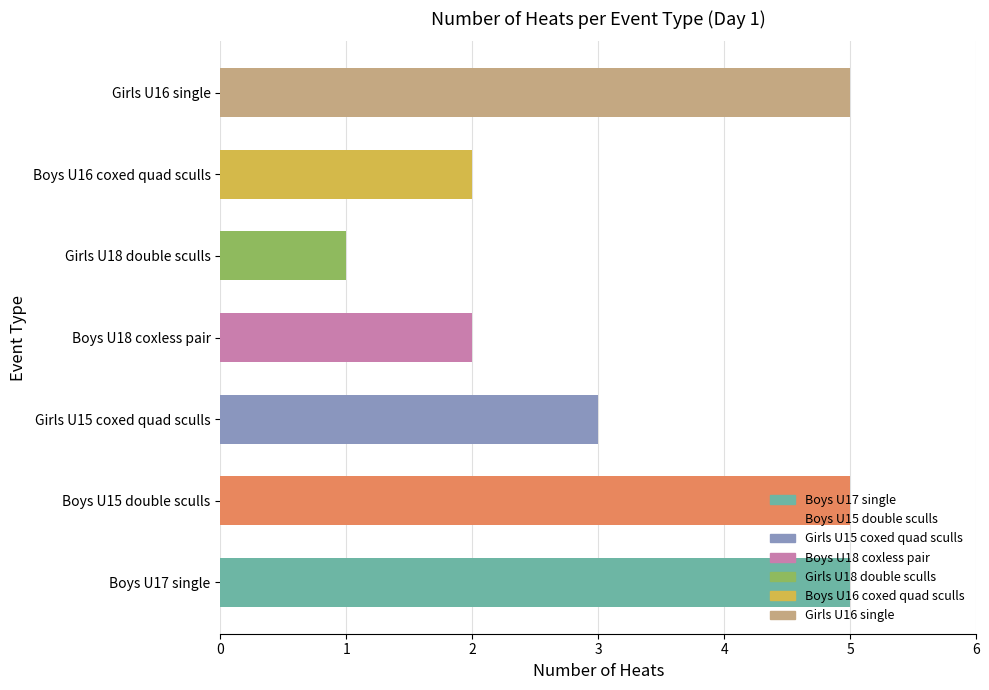

At which category does the chart reach its minimum across all series?

Girls U18 double sculls